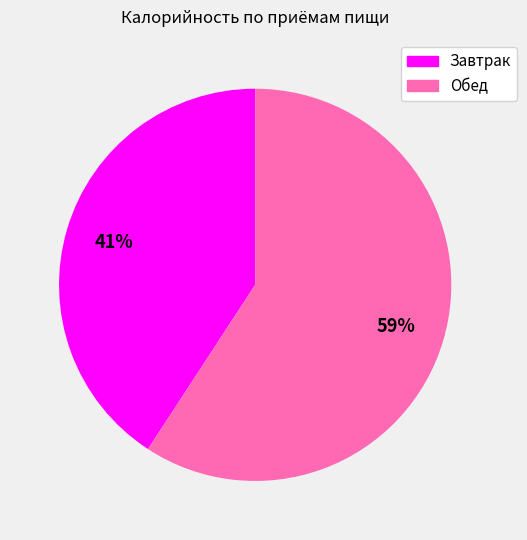

Count the number of slices in the pie.

2